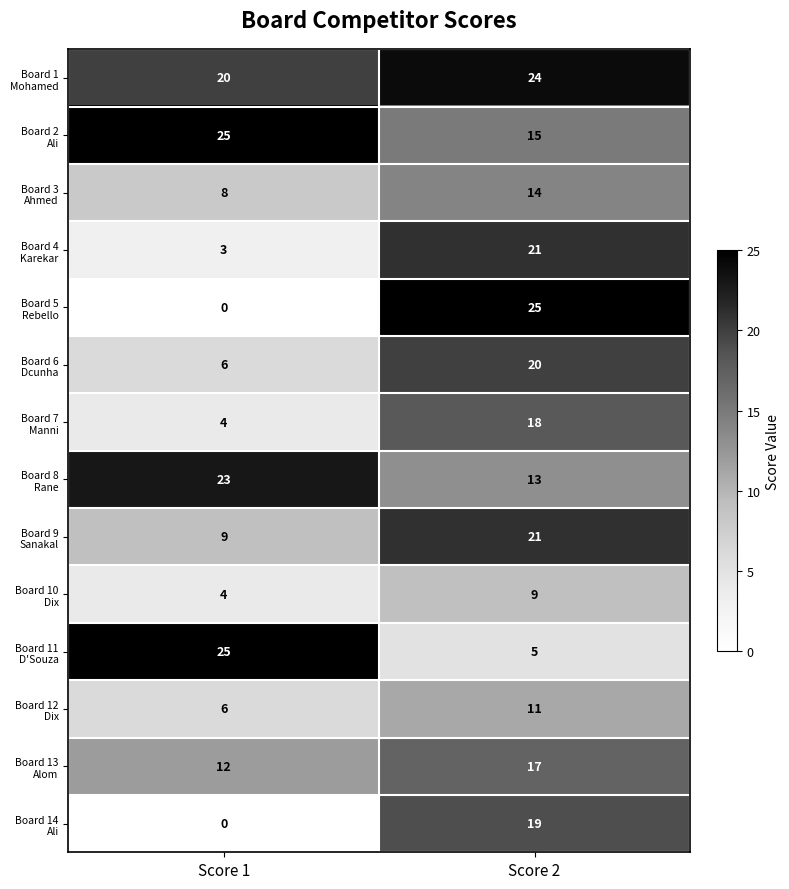

How many distinct data groups are displayed?

14